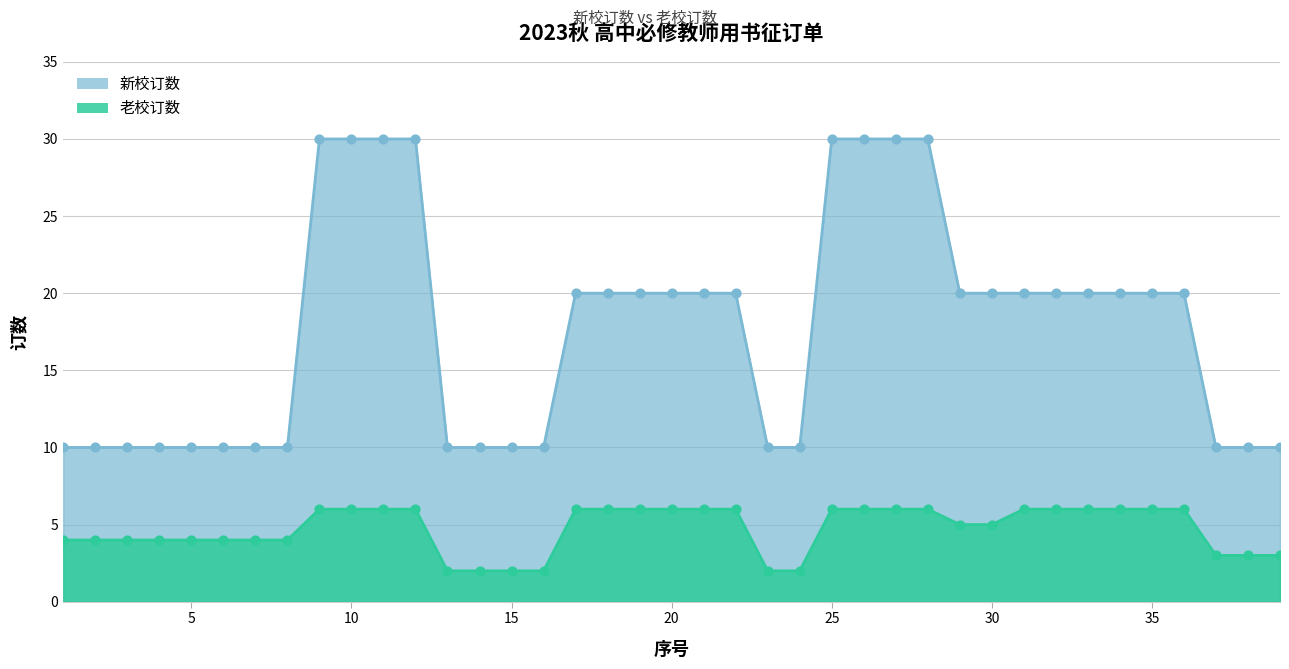

Which series reaches the maximum Y coordinate?

新校订数